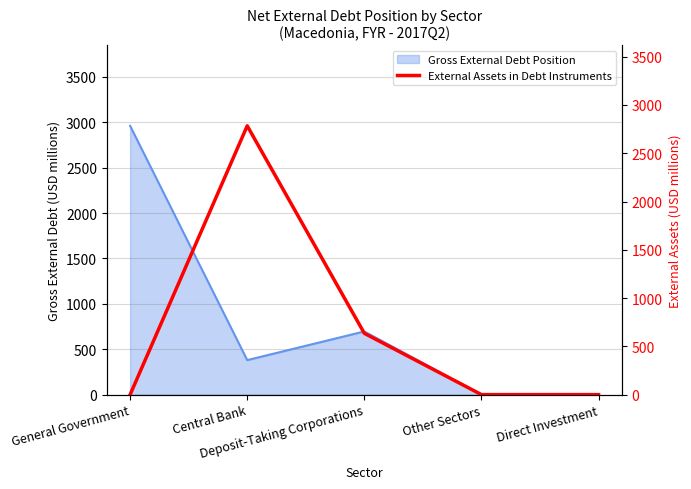

Is it true that the value at Central Bank is 2784?

True